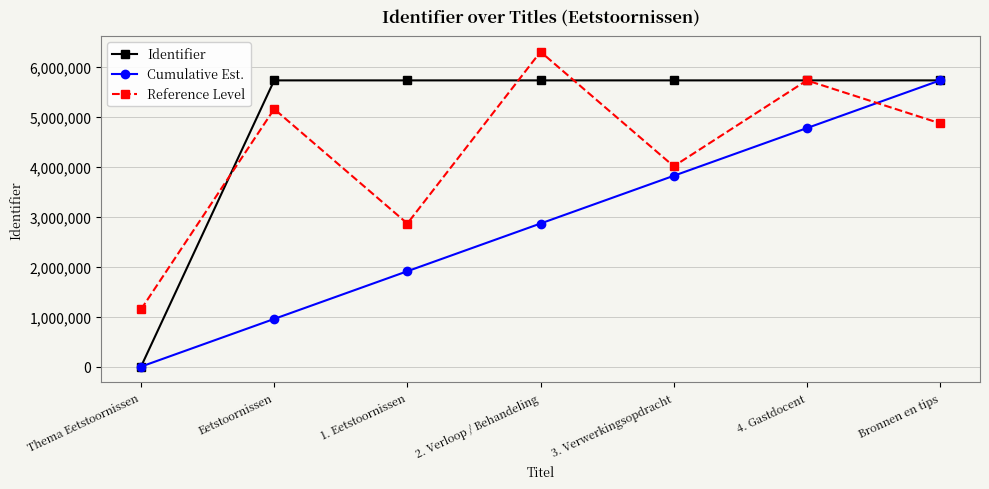

Is the value of Cumulative Est. at Eetstoornissen greater than the value of Identifier at 1. Eetstoornissen?

No